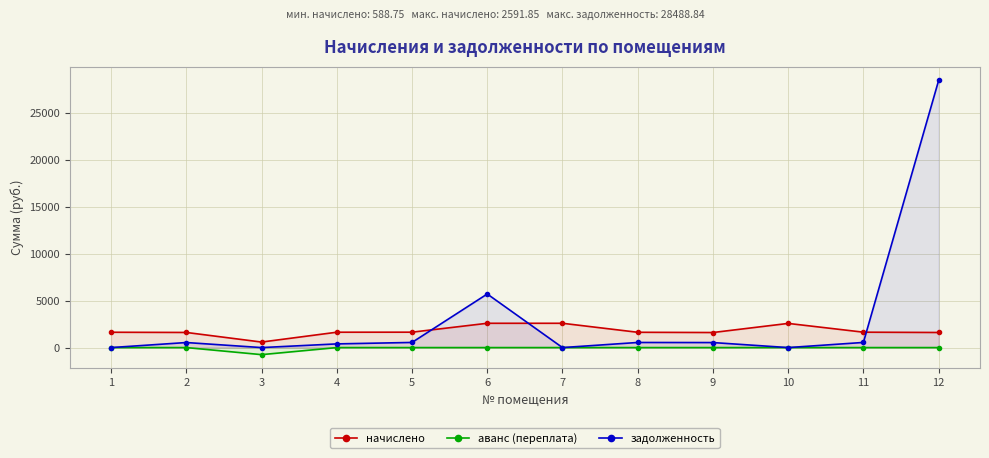

How many values in the задолженность series are below 537?

6